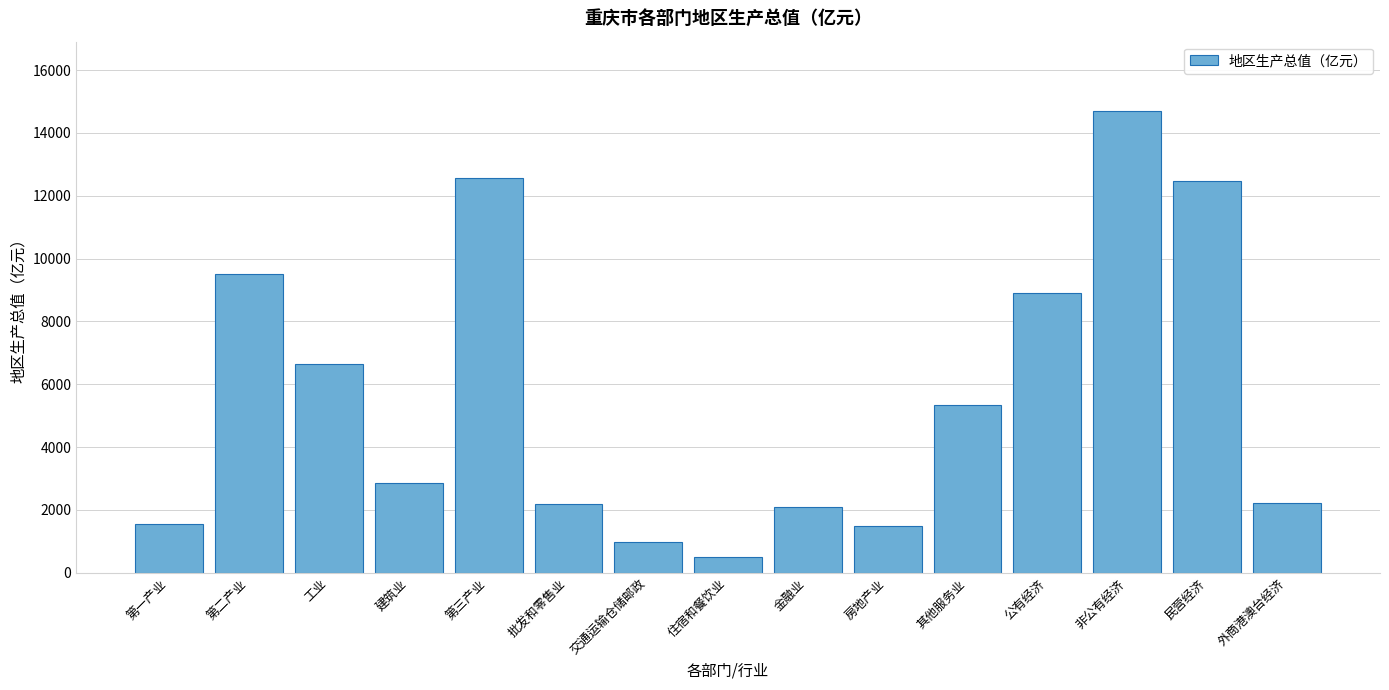

What is the difference between the maximum and second lowest values?

13722.5